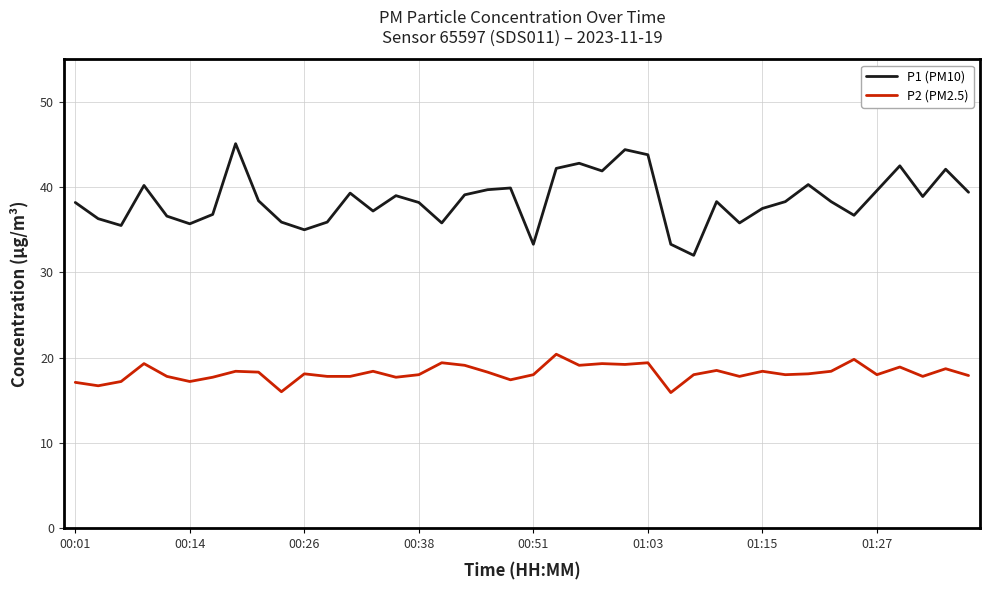

Which series has the largest total across all categories?

P1 (PM10)